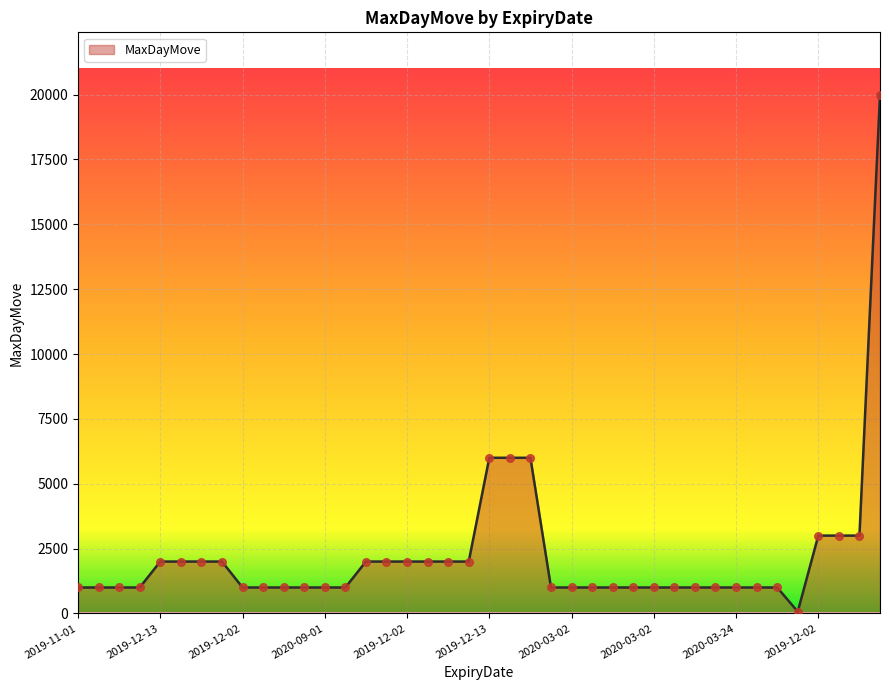

What is the difference between the maximum and minimum values?

19930